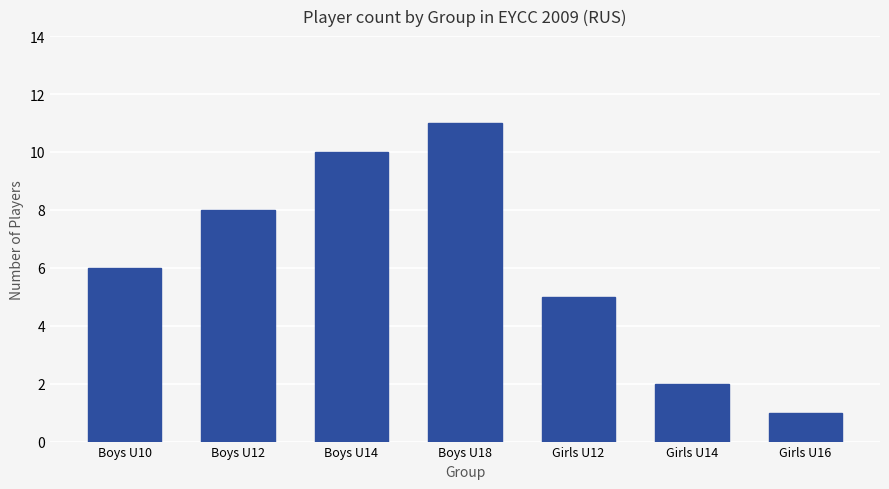

What is the value of the 3rd bar from the left?

10